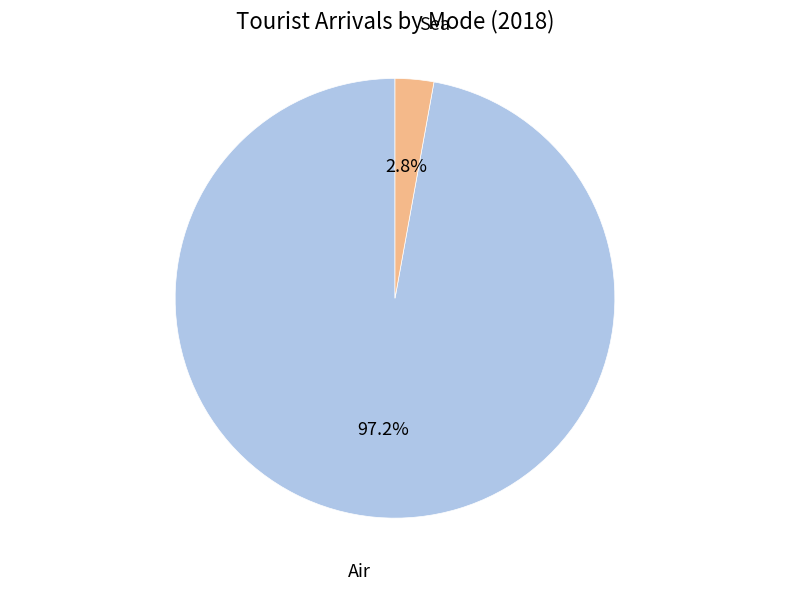

Is there a majority slice in this chart?

Yes